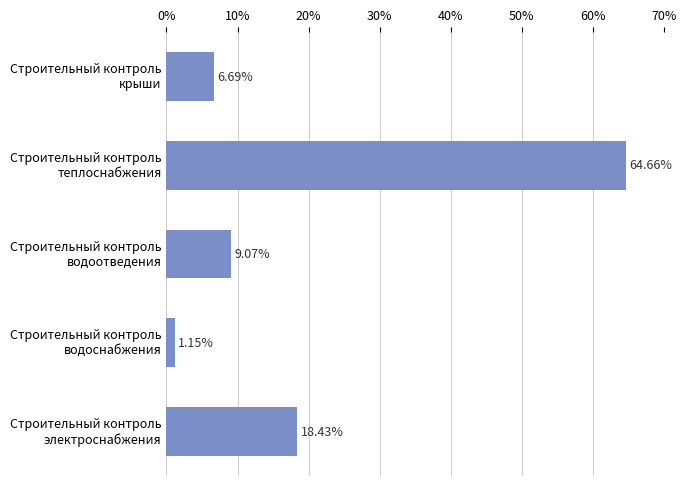

List the labels in order of value, smallest first.

Строительный контроль
водоснабжения, Строительный контроль
крыши, Строительный контроль
водоотведения, Строительный контроль
электроснабжения, Строительный контроль
теплоснабжения